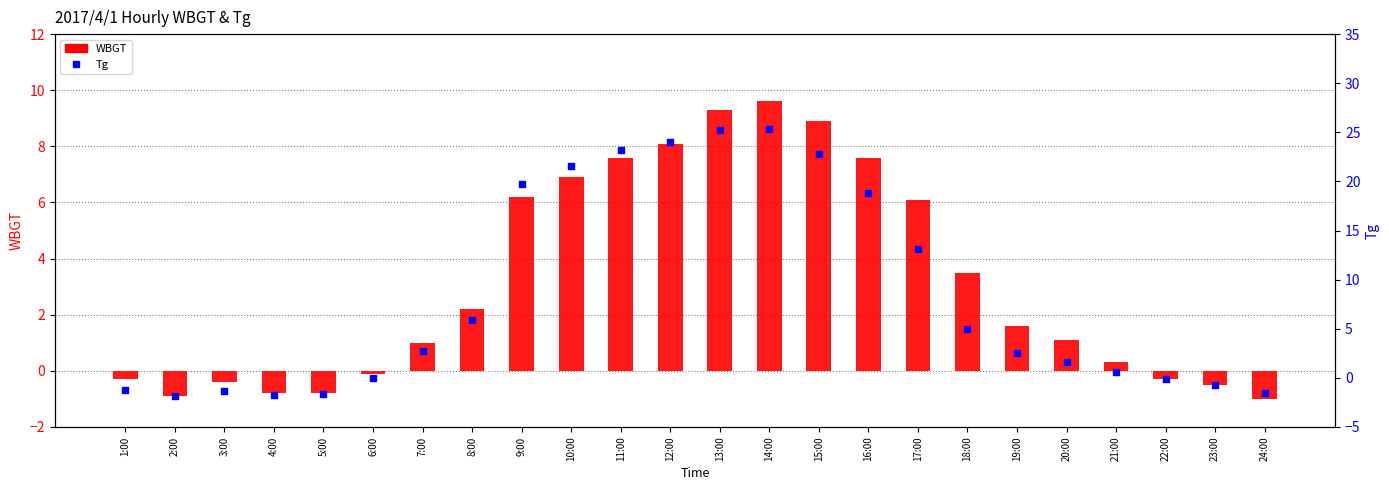

What are all the series names shown in the legend?

WBGT, Tg